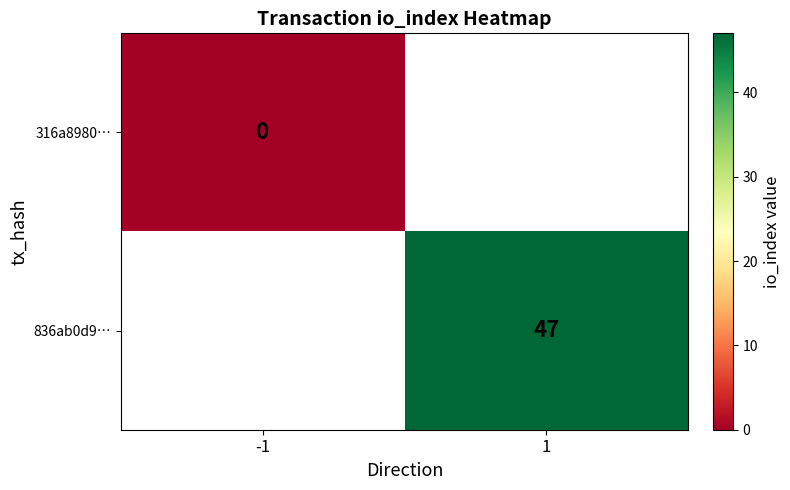

Count the number of categories in the chart.

2